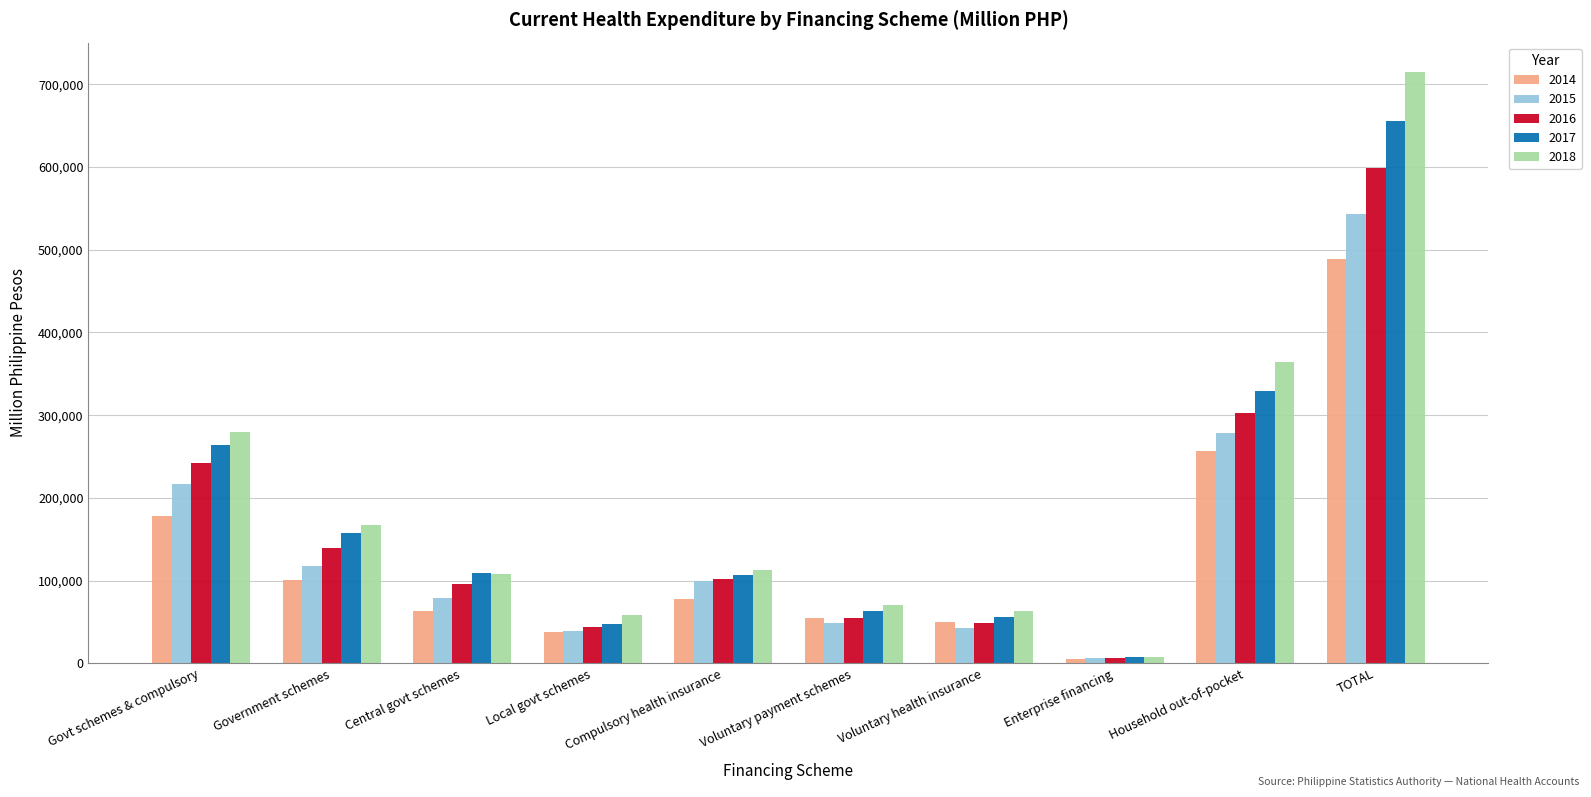

Count the number of data series in this chart.

5